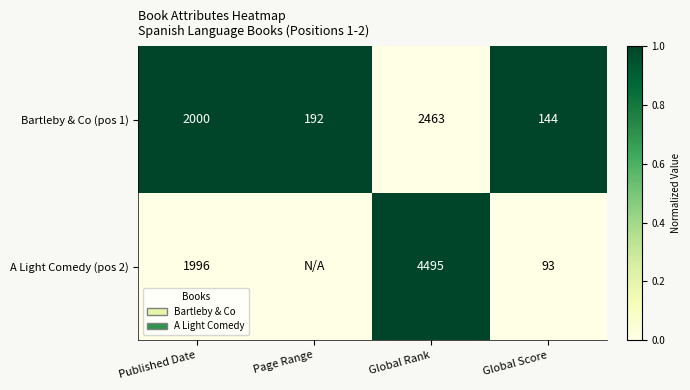

Which series changed the most between Global Rank and Global Score?

A Light Comedy (pos 2)